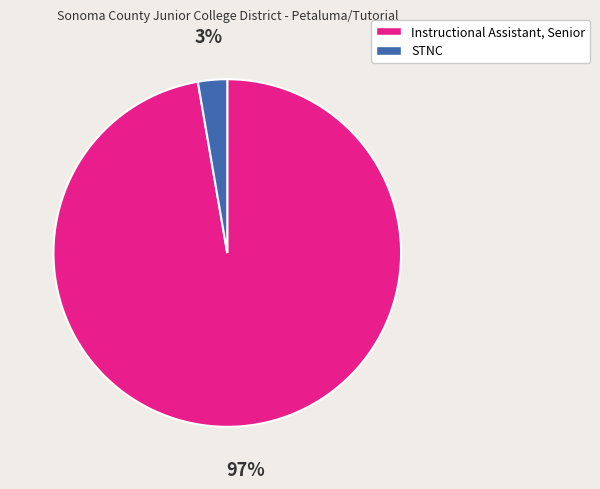

What percentage is the Instructional Assistant, Senior slice, to the nearest percent?

97%